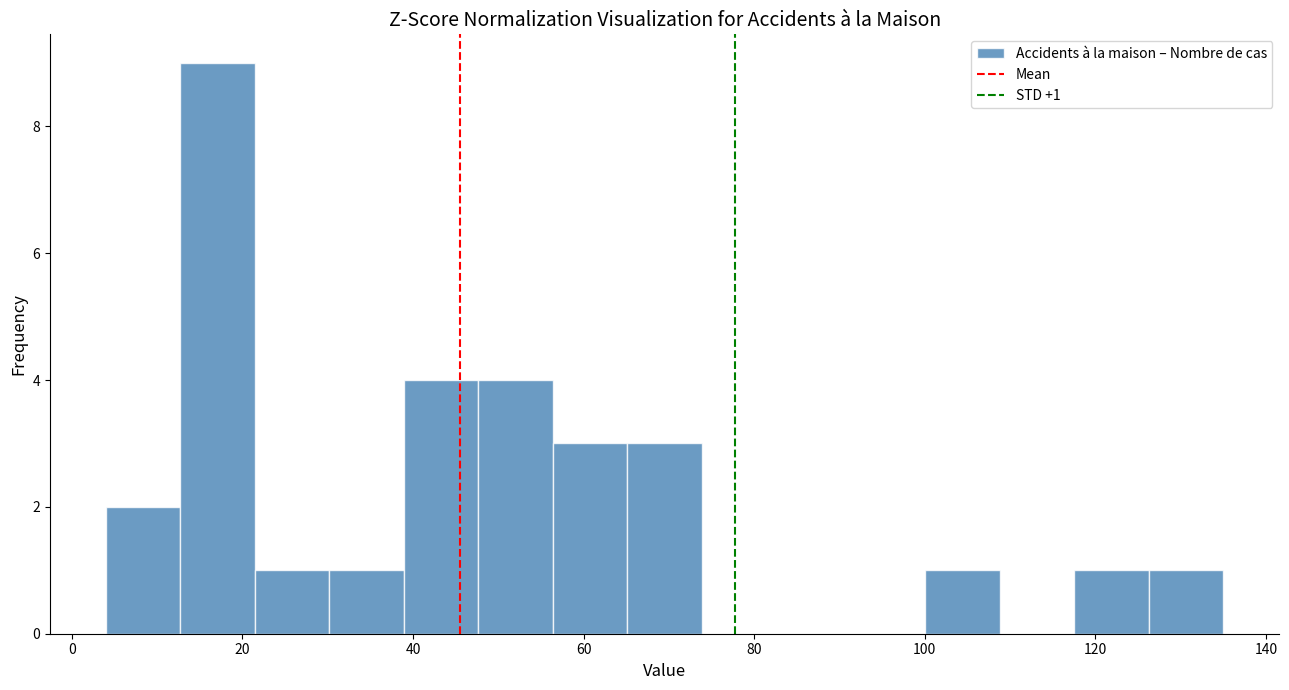

Over which range of the x-axis is the bar tallest?

12 to 22